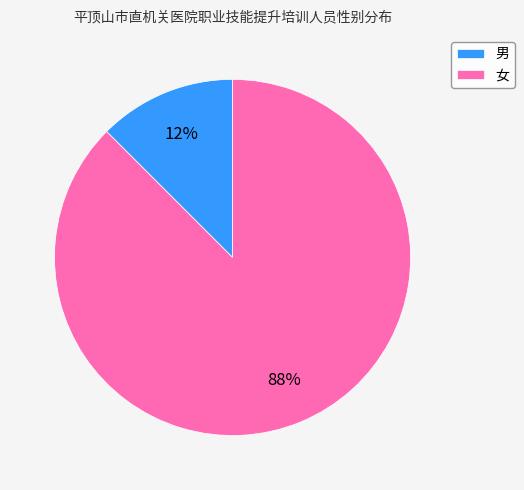

Does any single category account for the majority?

Yes